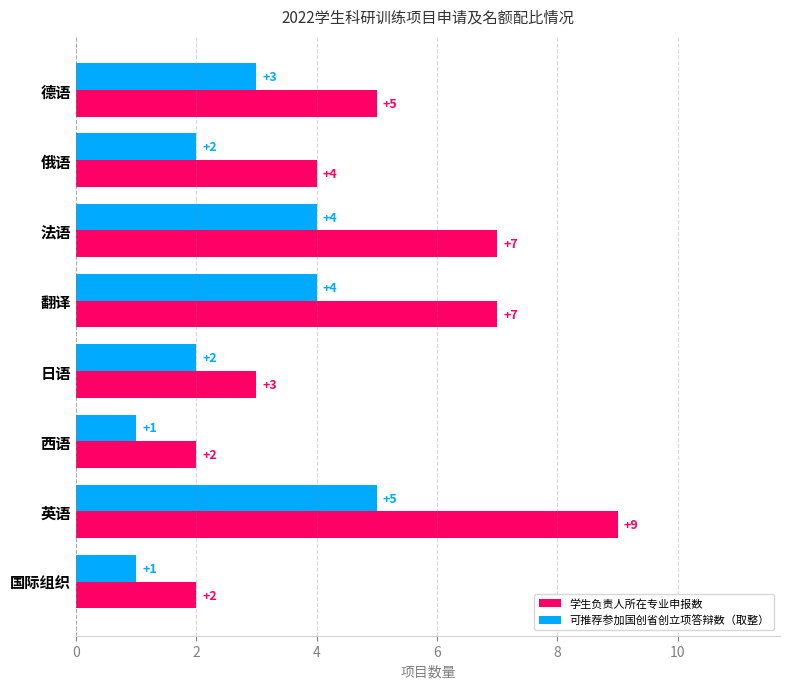

What are all the series names shown in the legend?

学生负责人所在专业申报数, 可推荐参加国创省创立项答辩数（取整）